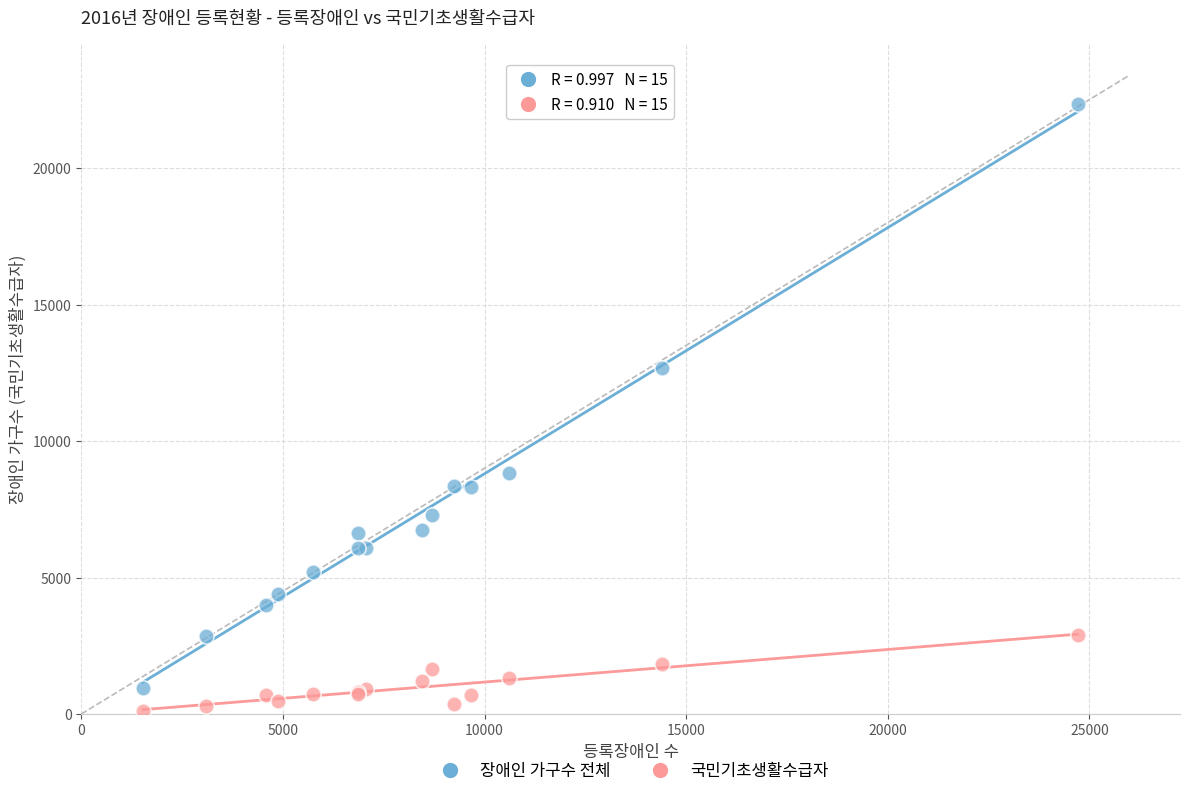

Which series has the largest Y range (max minus min)?

장애인 가구수 전체